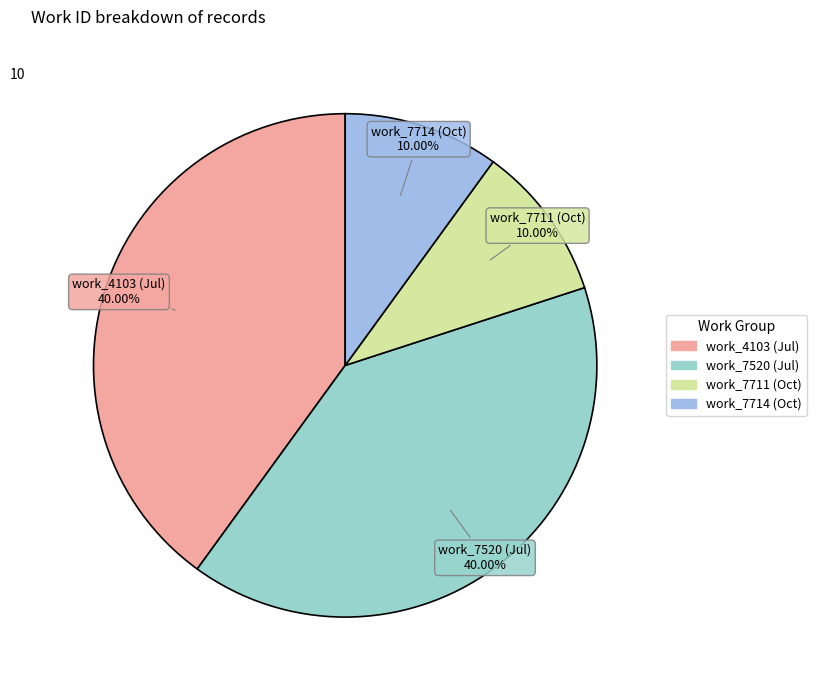

How many slices are in this pie chart?

4